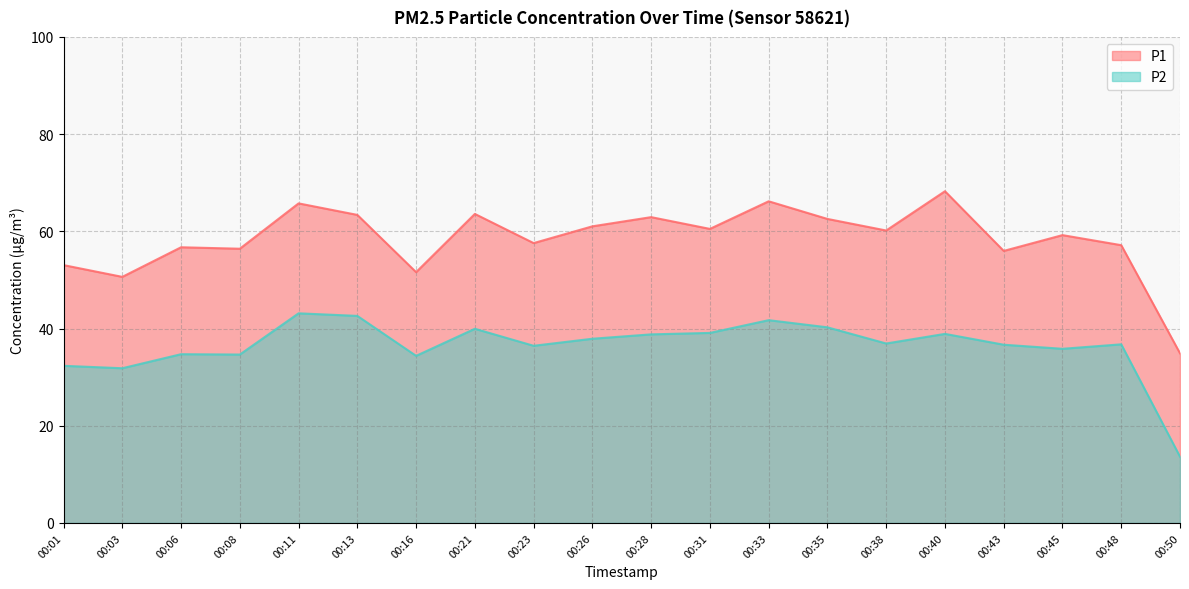

At which category is the sum across all series the highest?

00:11